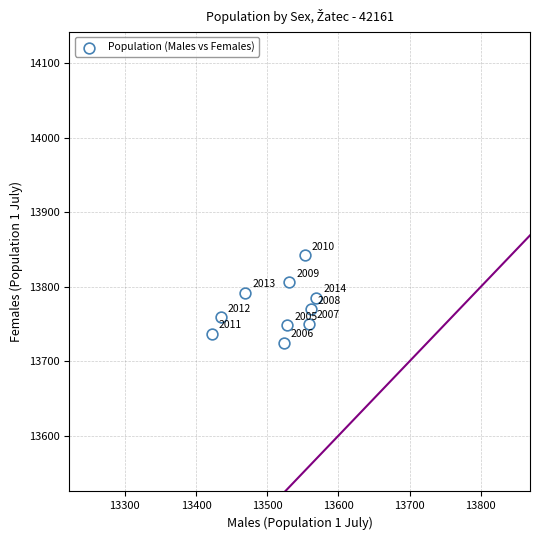

What is the range of X values (max minus min)?

147